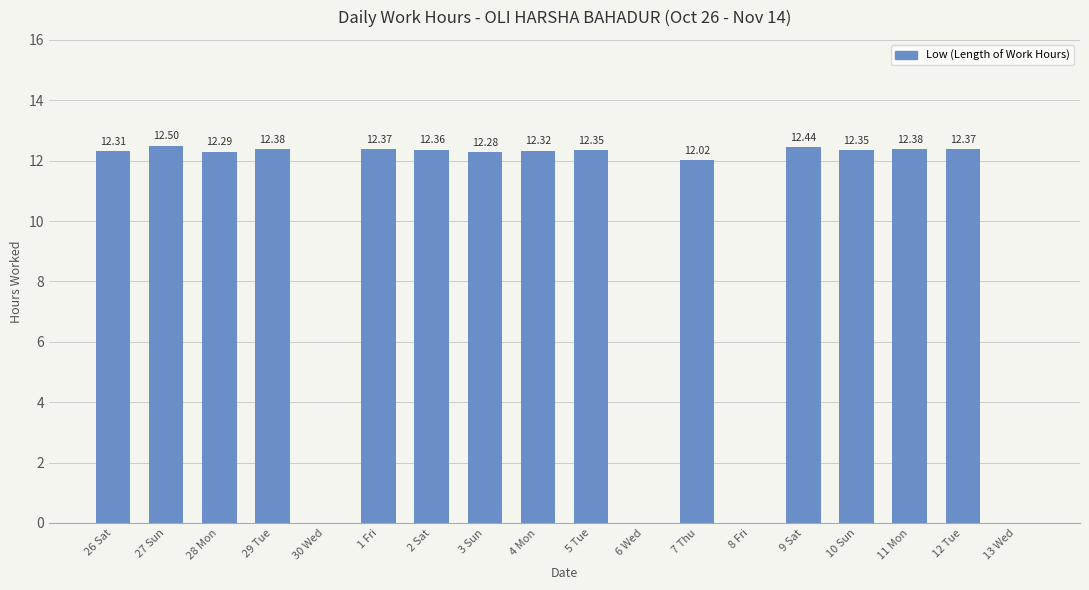

What is the sum of all values?

172.7